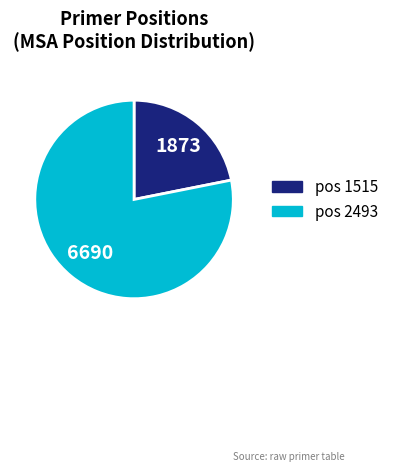

The pos 2493 slice represents 64% of the pie. True or false?

False